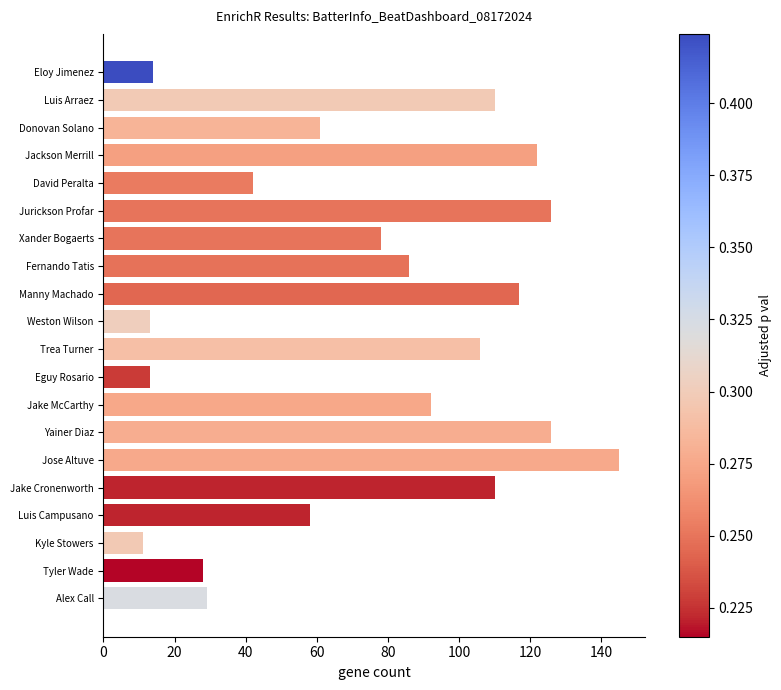

What is the difference between the maximum and minimum values?

134